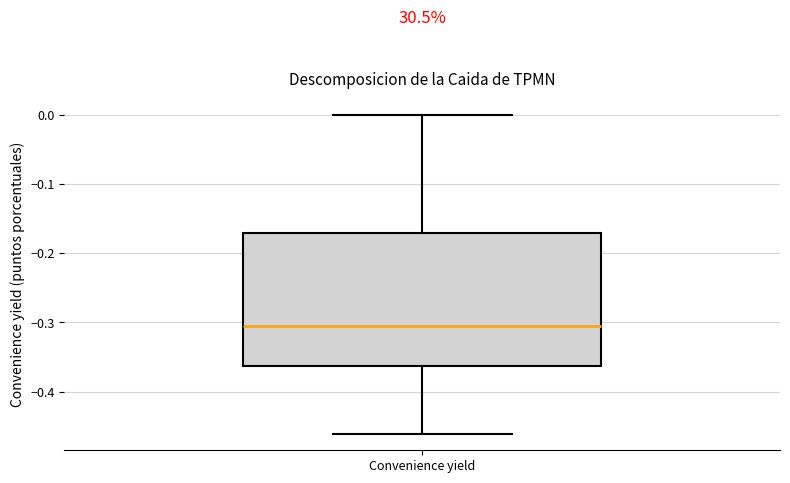

Read this box plot against the y-axis: the position of the median line, the range covered by the box, and the ends of both whiskers. The values are not printed on the chart, so give them approximately, as read against the axis.

median -0.31, box -0.36 to -0.17, whiskers -0.46 to 0.00